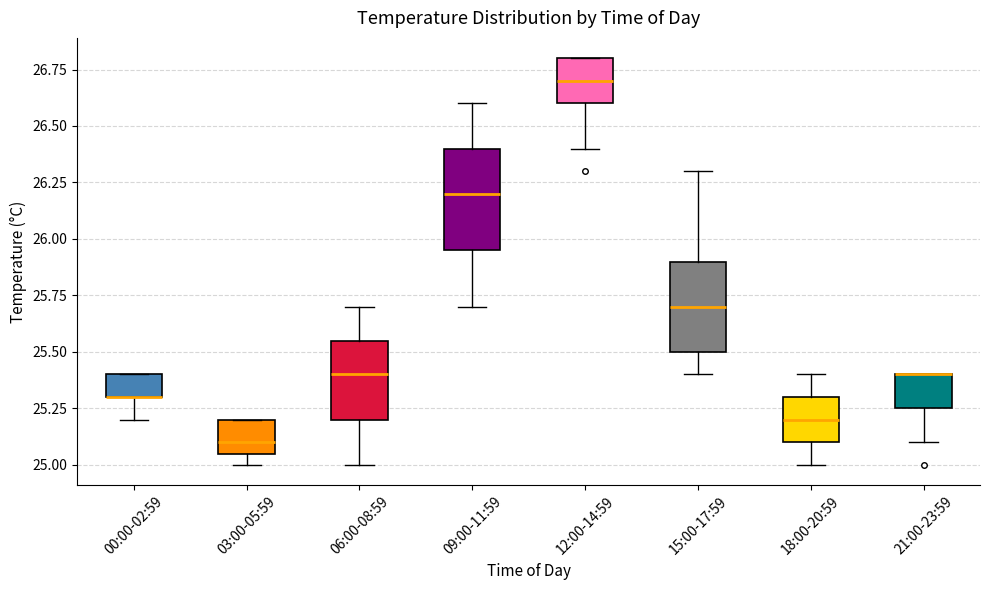

Reading left to right, read every box against the y-axis: the position of its median line, the range the box covers, and the ends of its whiskers. The values are not printed on the chart, so give them approximately, as read against the axis.

00:00-02:59: median 25.30 (drawn on the box's lower edge), box 25.30 to 25.40, whiskers 25.20 to 25.40
03:00-05:59: median 25.10, box 25.05 to 25.20, whiskers 25.00 to 25.20
06:00-08:59: median 25.40, box 25.20 to 25.55, whiskers 25.00 to 25.70
09:00-11:59: median 26.20, box 25.95 to 26.40, whiskers 25.70 to 26.60
12:00-14:59: median 26.70, box 26.60 to 26.80, whiskers 26.40 to 26.80
15:00-17:59: median 25.70, box 25.50 to 25.90, whiskers 25.40 to 26.30
18:00-20:59: median 25.20, box 25.10 to 25.30, whiskers 25.00 to 25.40
21:00-23:59: median 25.40 (drawn on the box's upper edge), box 25.25 to 25.40, whiskers 25.10 to 25.40